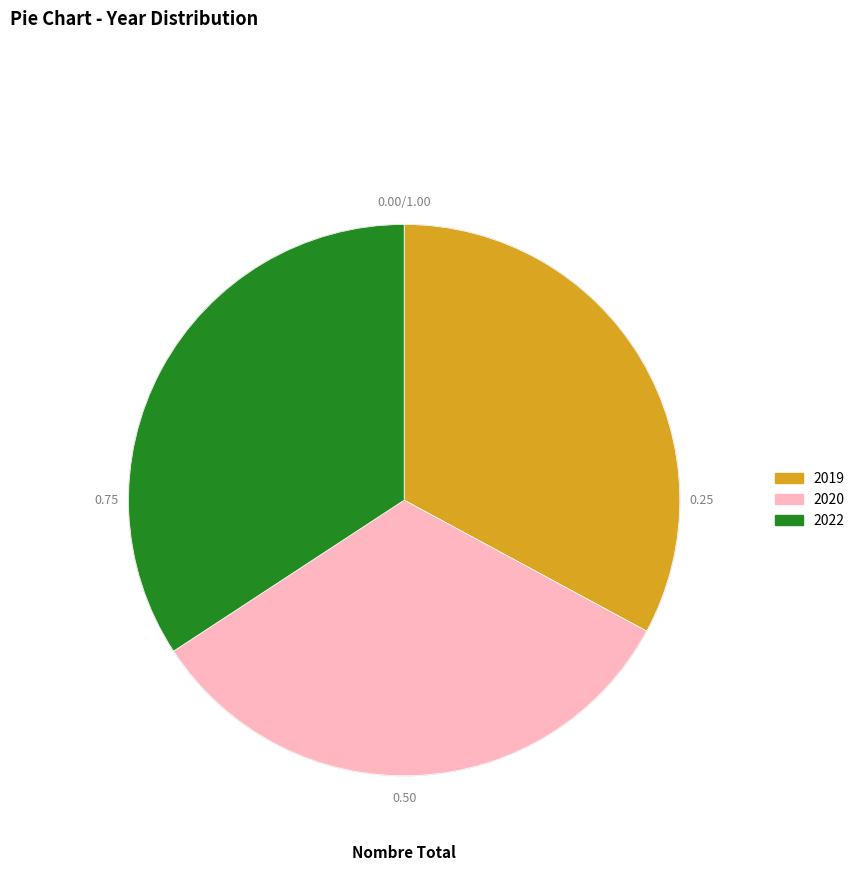

True or false: 2020 accounts for 26% of the total.

False